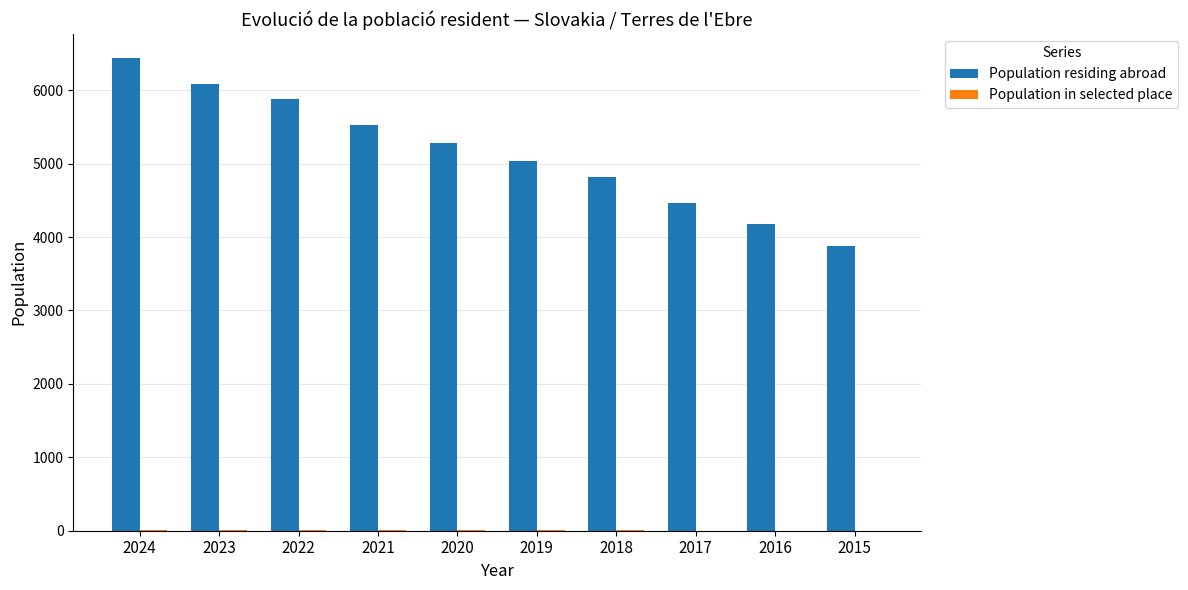

What is the greatest value displayed?

6443